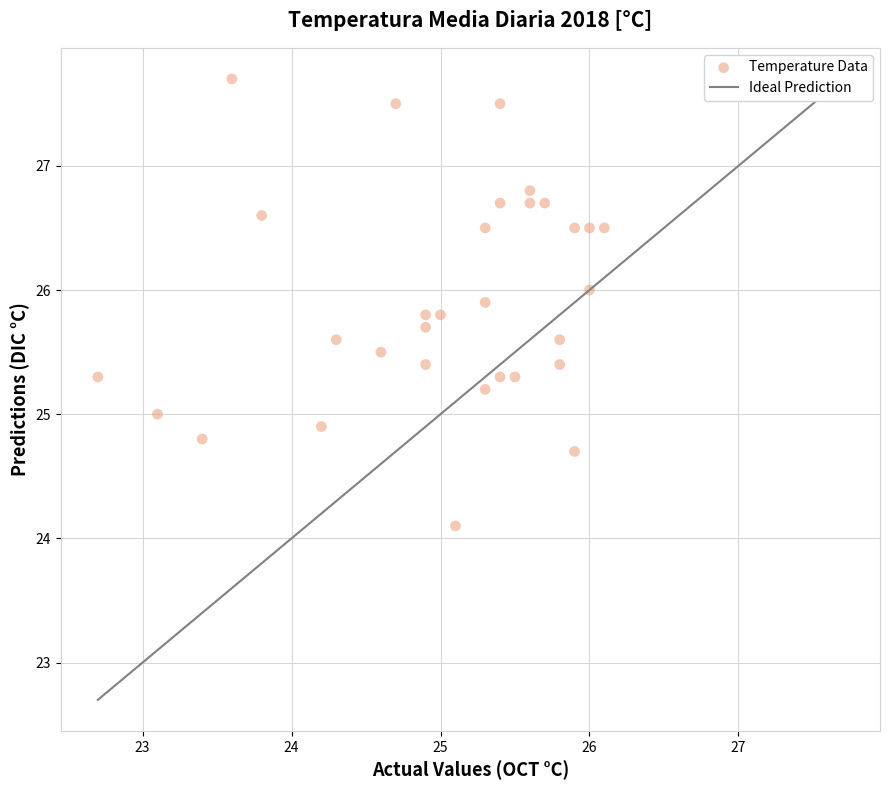

What is the range of X values (max minus min)?

3.4